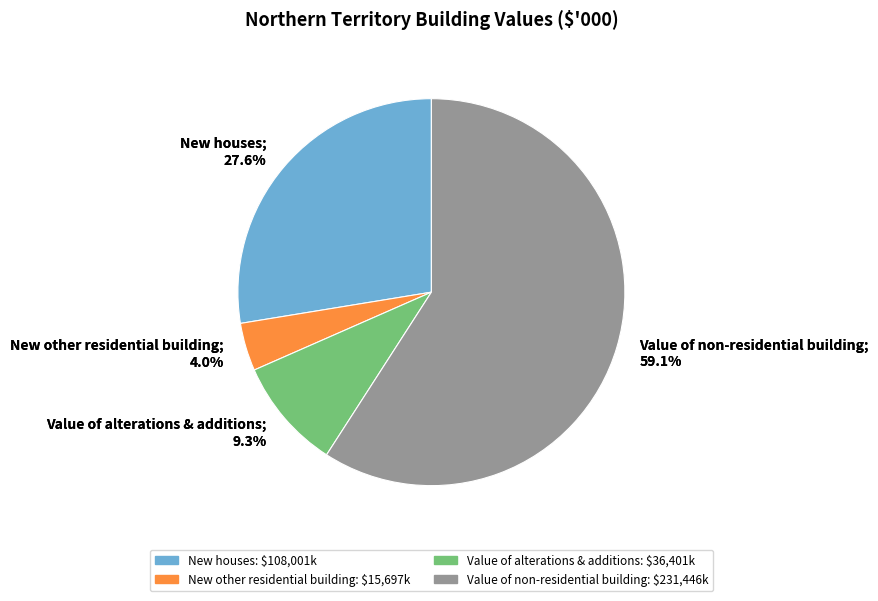

Which category accounts for the majority?

Value of non-residential building